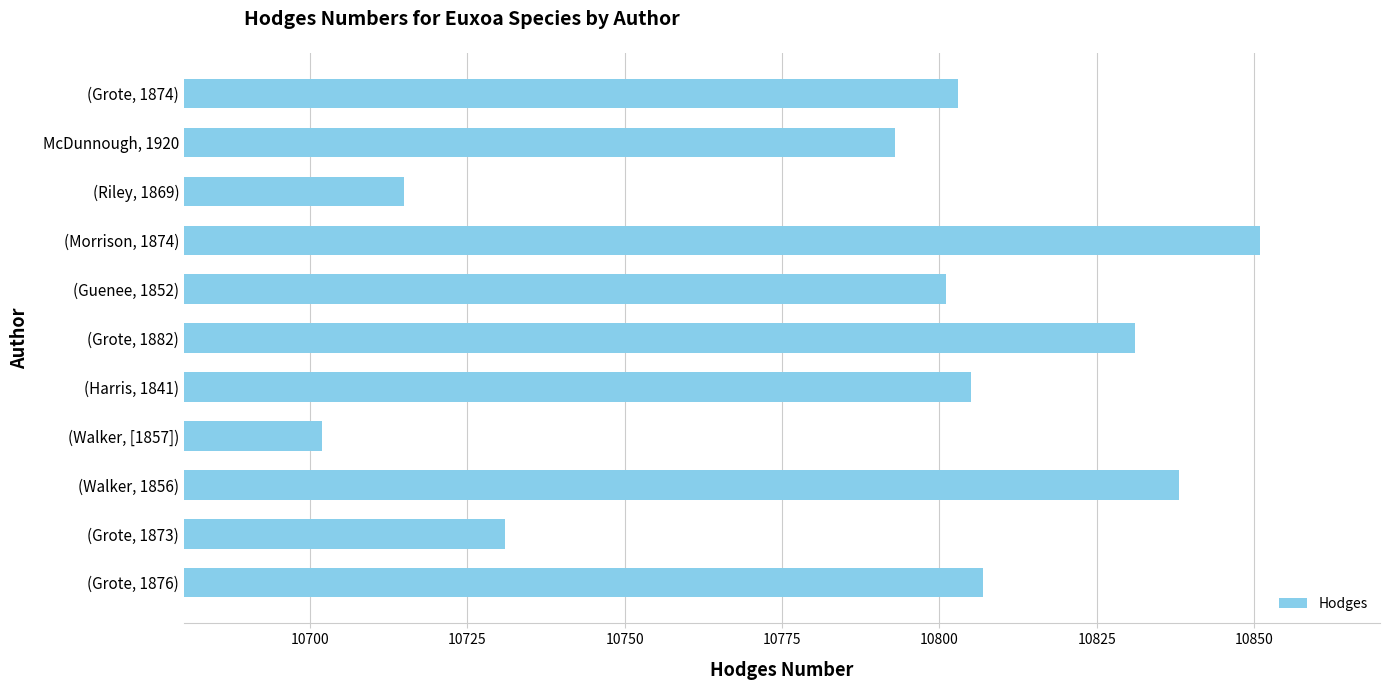

How many distinct data groups are displayed?

1